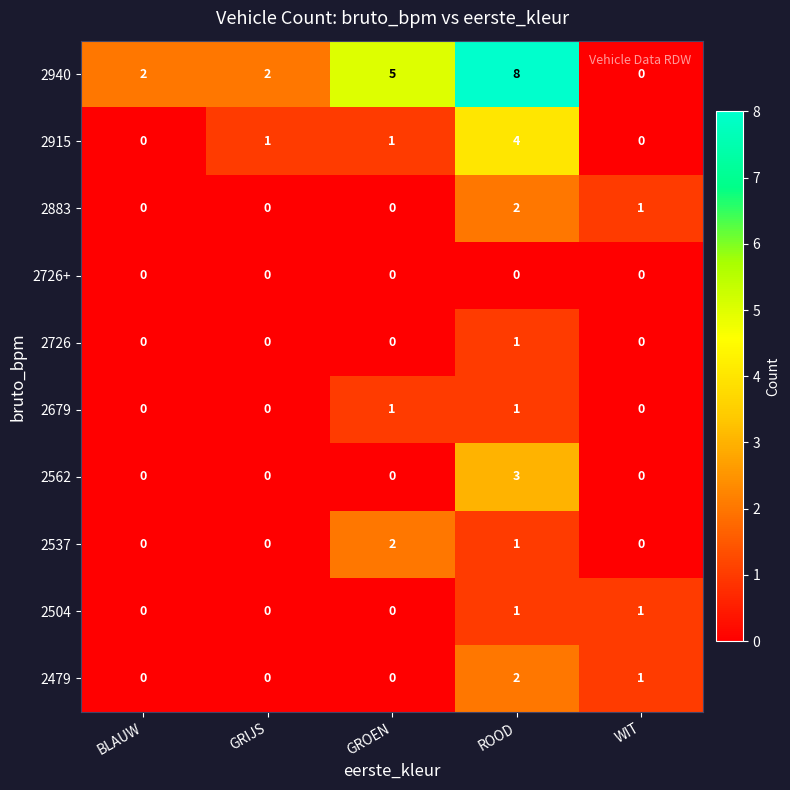

Which series has the widest spread of values?

2940